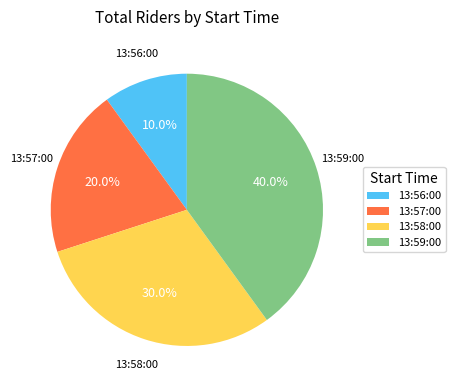

To the nearest percent, what is the difference between the largest and smallest slice percentages?

30%